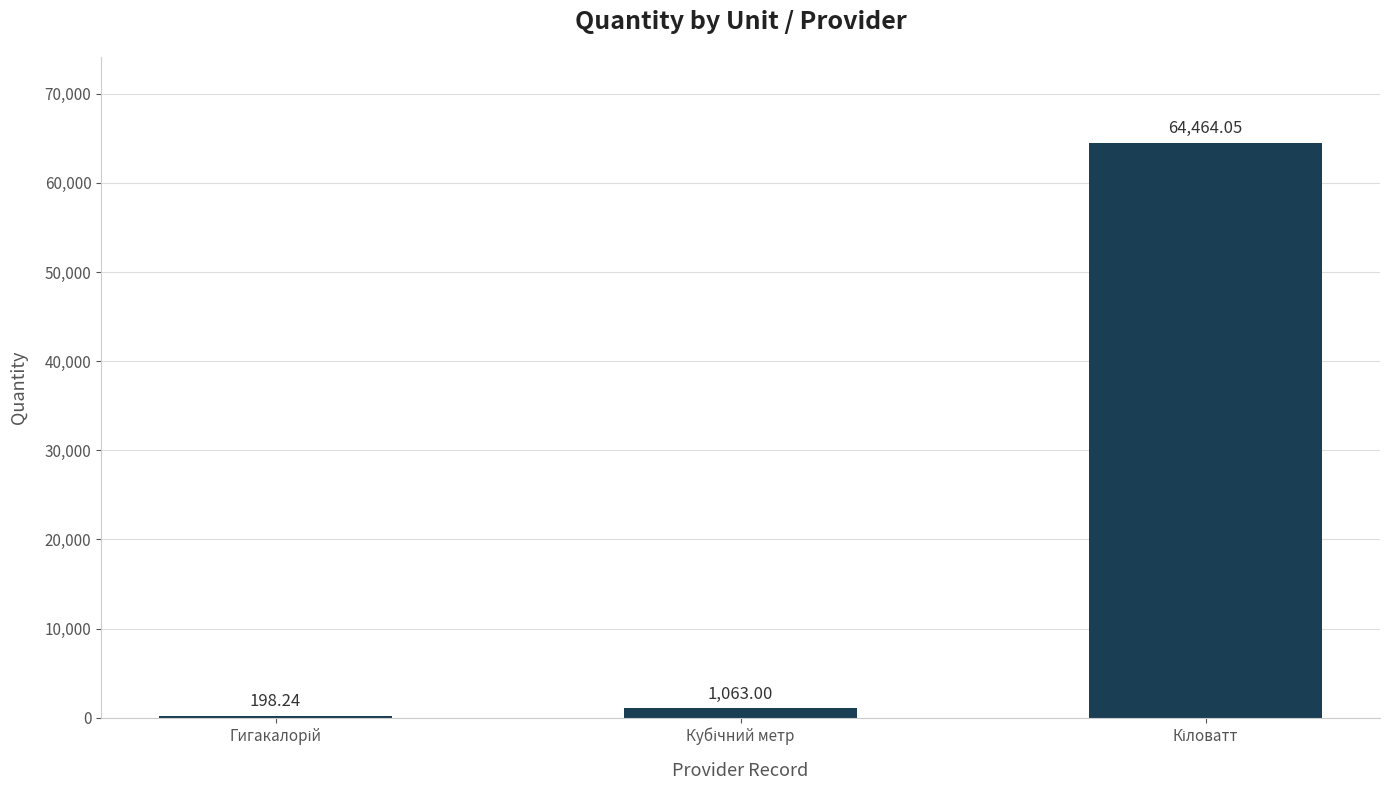

What is the average value?

21908.4